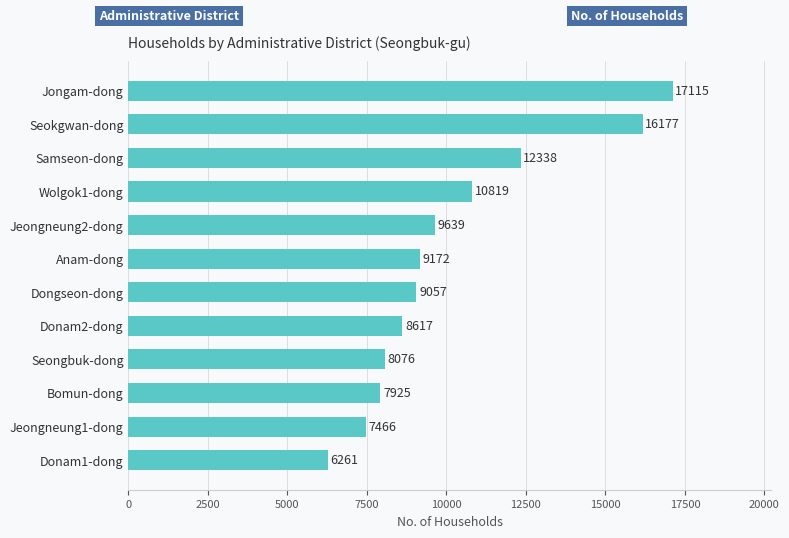

Reading bottom to top, extract all data points from this chart.

6261	7466	7925	8076	8617	9057	9172	9639	10819	12338	16177	17115